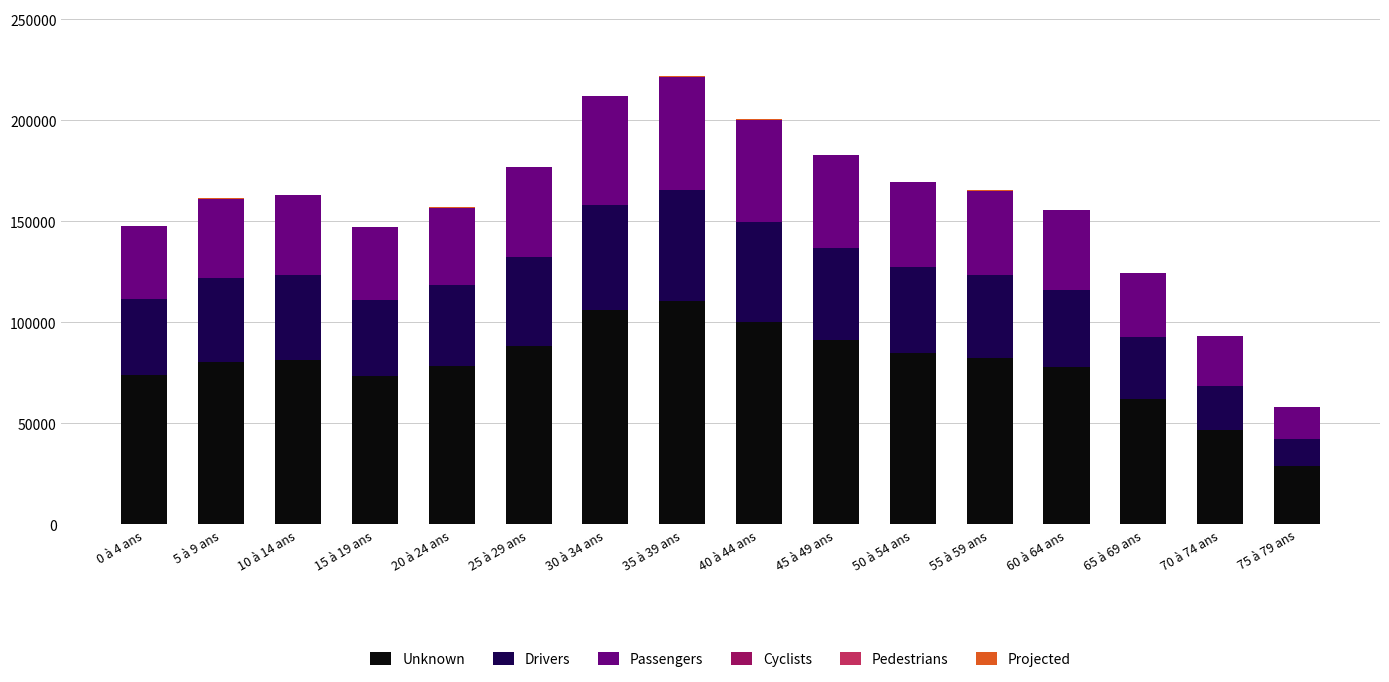

Which series changed the most between 0 à 4 ans and 25 à 29 ans?

Unknown